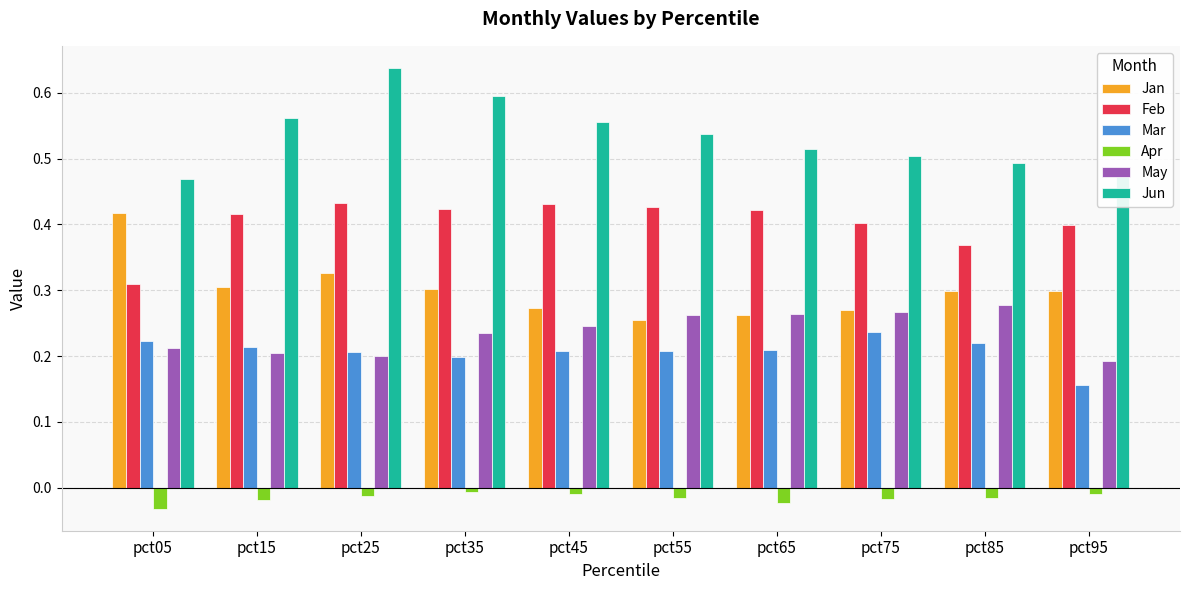

Between pct25 and pct55, which series saw the biggest shift?

Jun